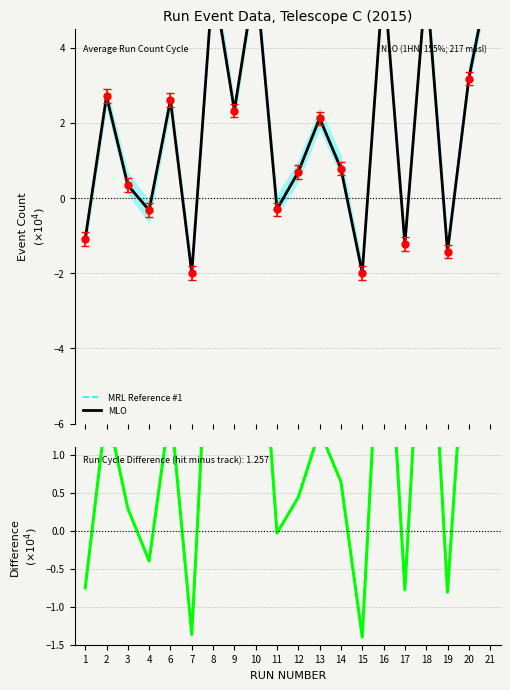

What is the difference between the maximum and minimum values in the Hit - Track Diff series?

5.6